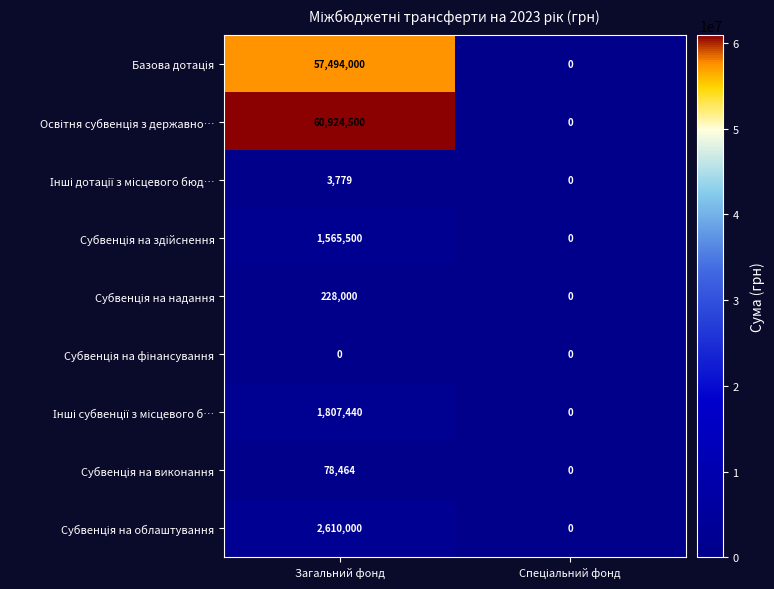

What is the total value across all series at Загальний фонд?

124711683